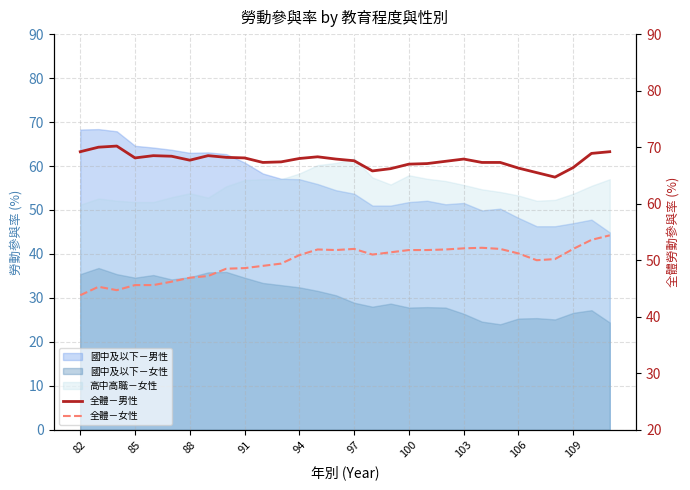

True or false: 全體－女性 and 全體－男性 cross at least once.

False